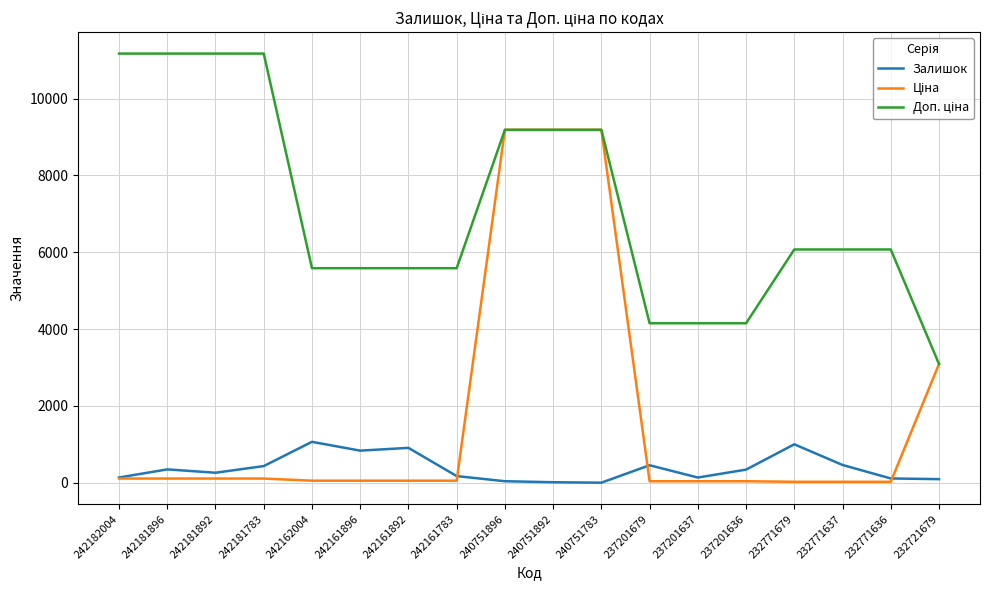

Is it true that Залишок equals 16.0 at 240751892?

True